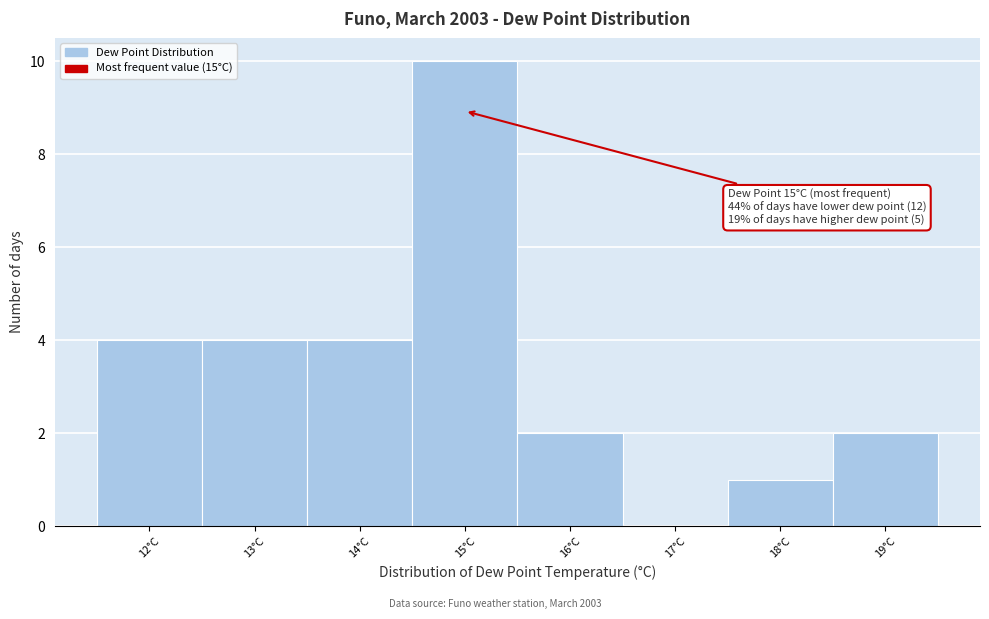

Over which range of the x-axis is the bar tallest?

14.5 to 15.5